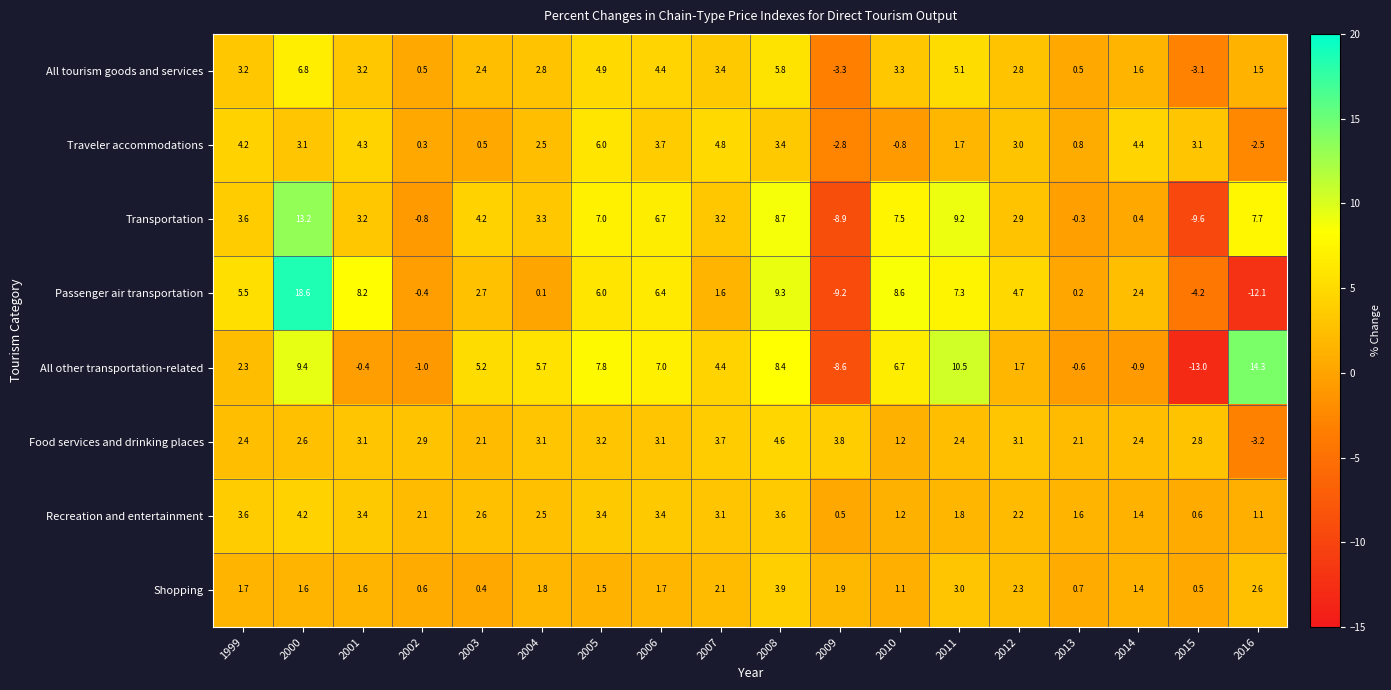

At which category is the sum across all series the highest?

2000